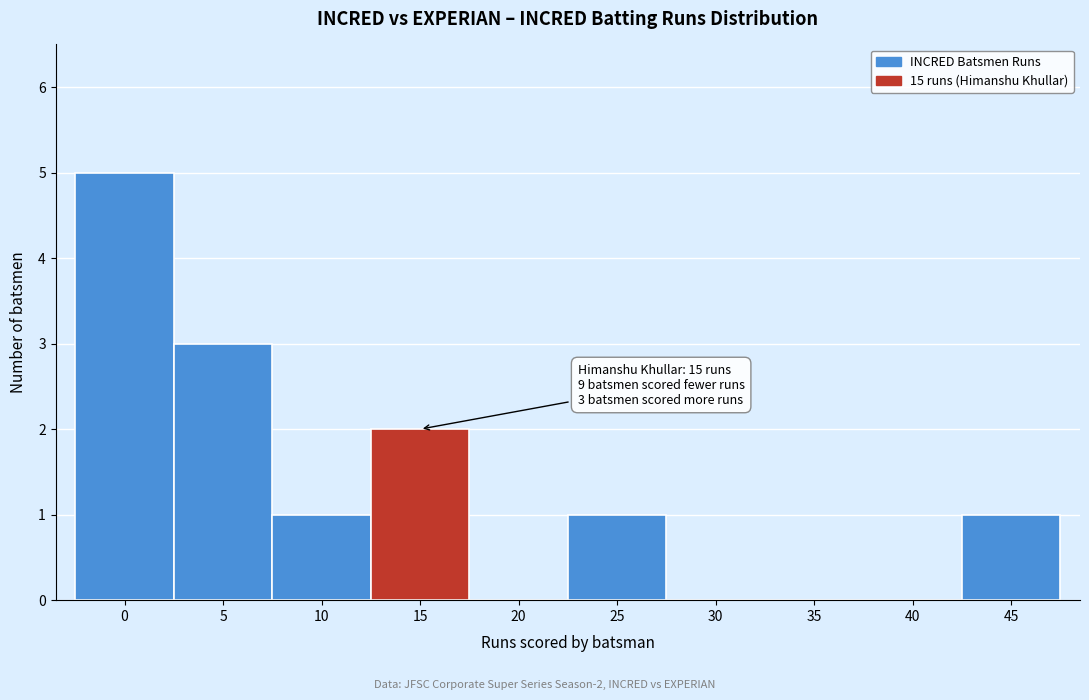

Reading left to right, what are all the values shown in this chart?

0=5	5=3	10=1	15=2	20=0	25=1	30=0	35=0	40=0	45=1